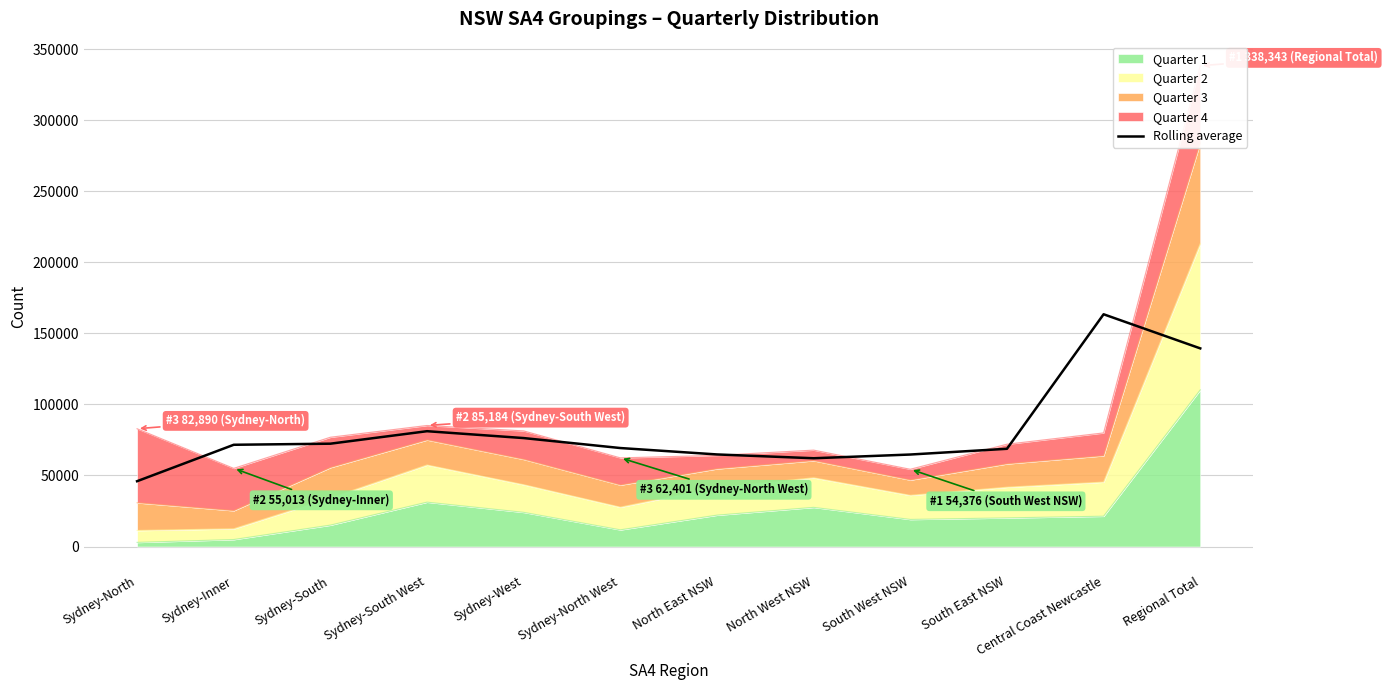

What is the greatest value displayed?

163436.0